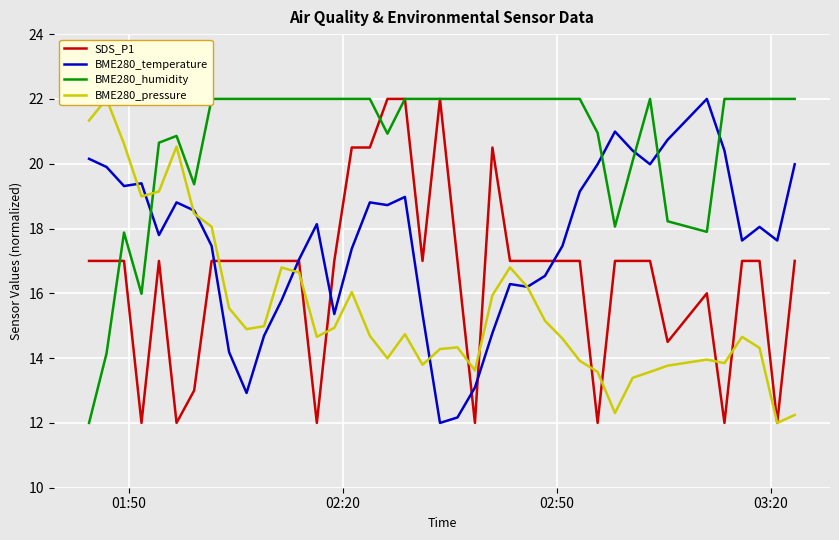

What is the maximum value for BME280_temperature?

22.0